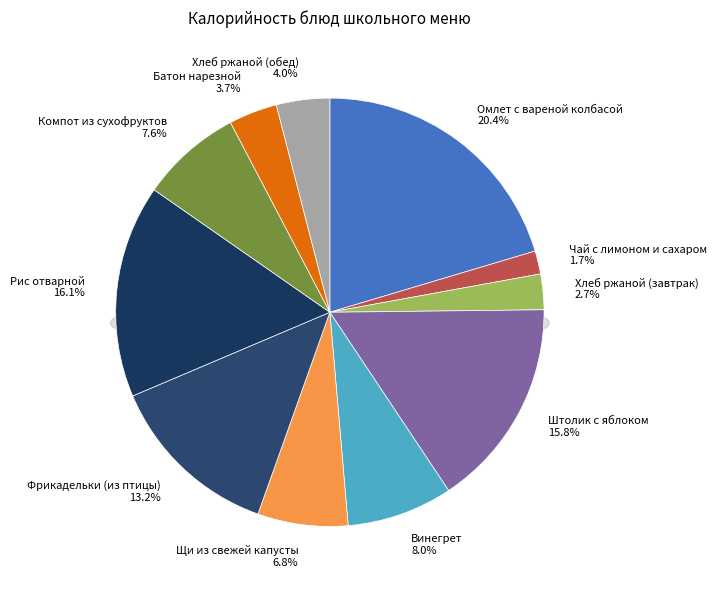

Is it true that Винегрет is 8% of the pie?

True